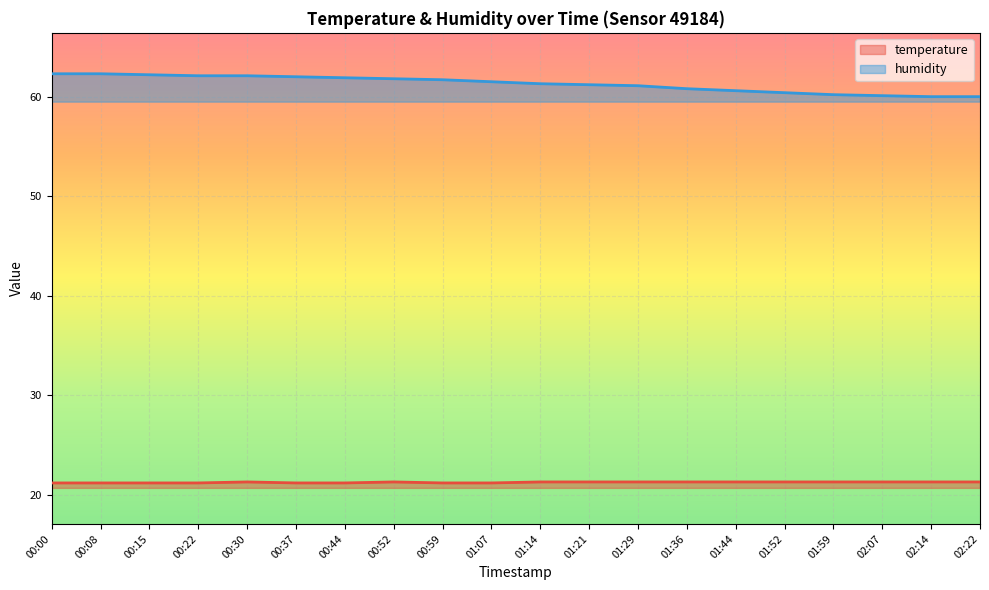

True or false: humidity has more than 1 interior local peaks.

False